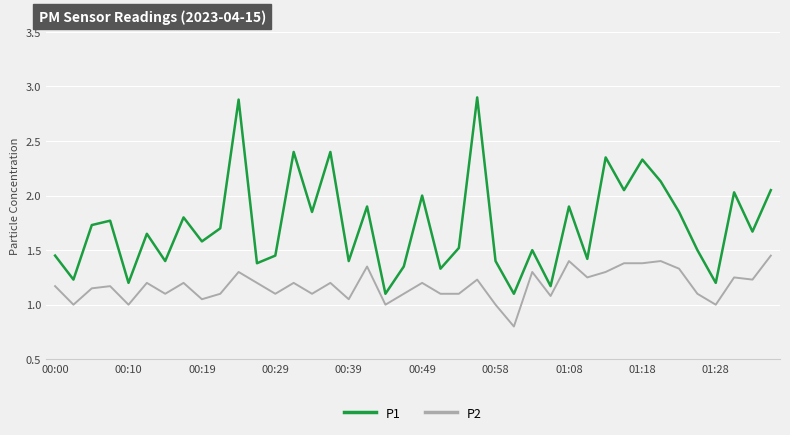

Which series has the largest total across all categories?

P1